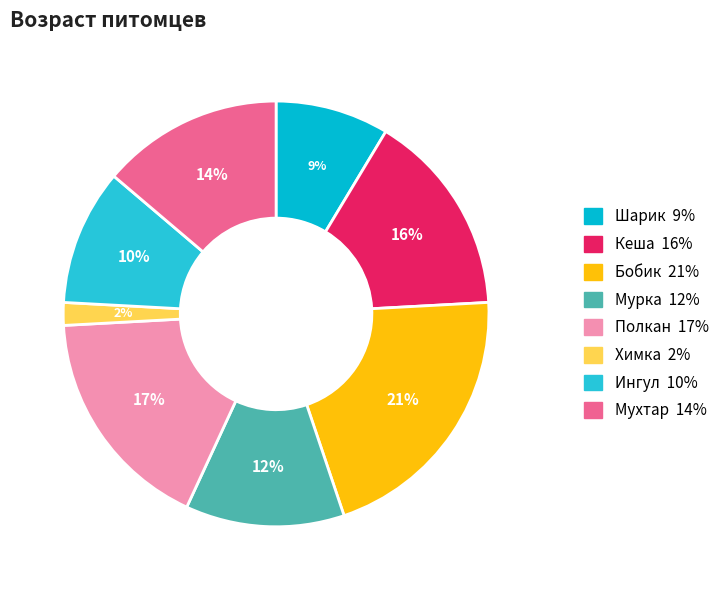

To the nearest percent, what percentage of the pie is Мурка?

12%